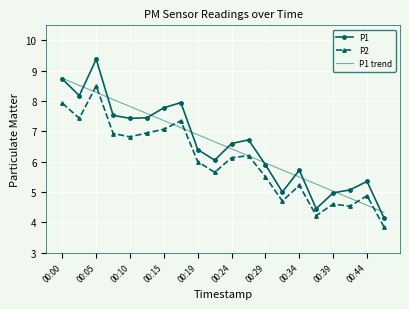

What is the difference between the maximum and second lowest values in the P1 series?

4.9